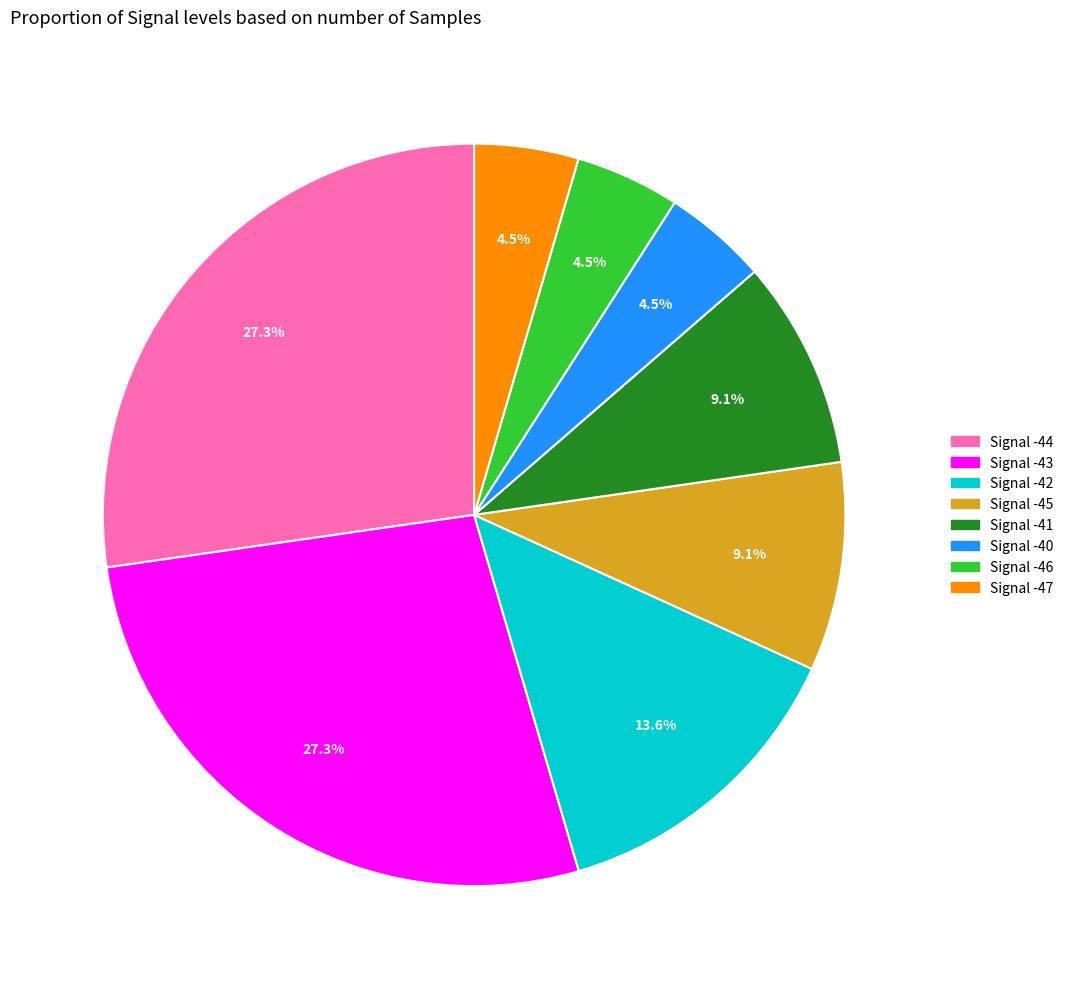

Is there a majority slice in this chart?

No